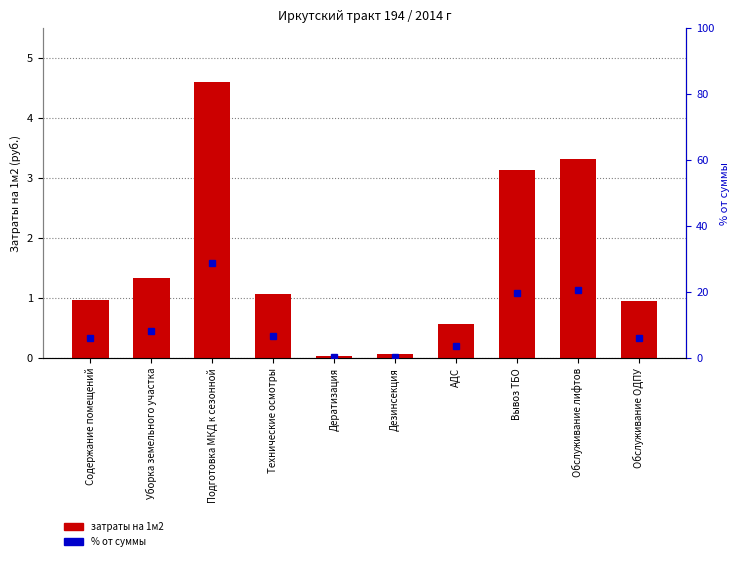

What is the greatest value displayed?

28.7